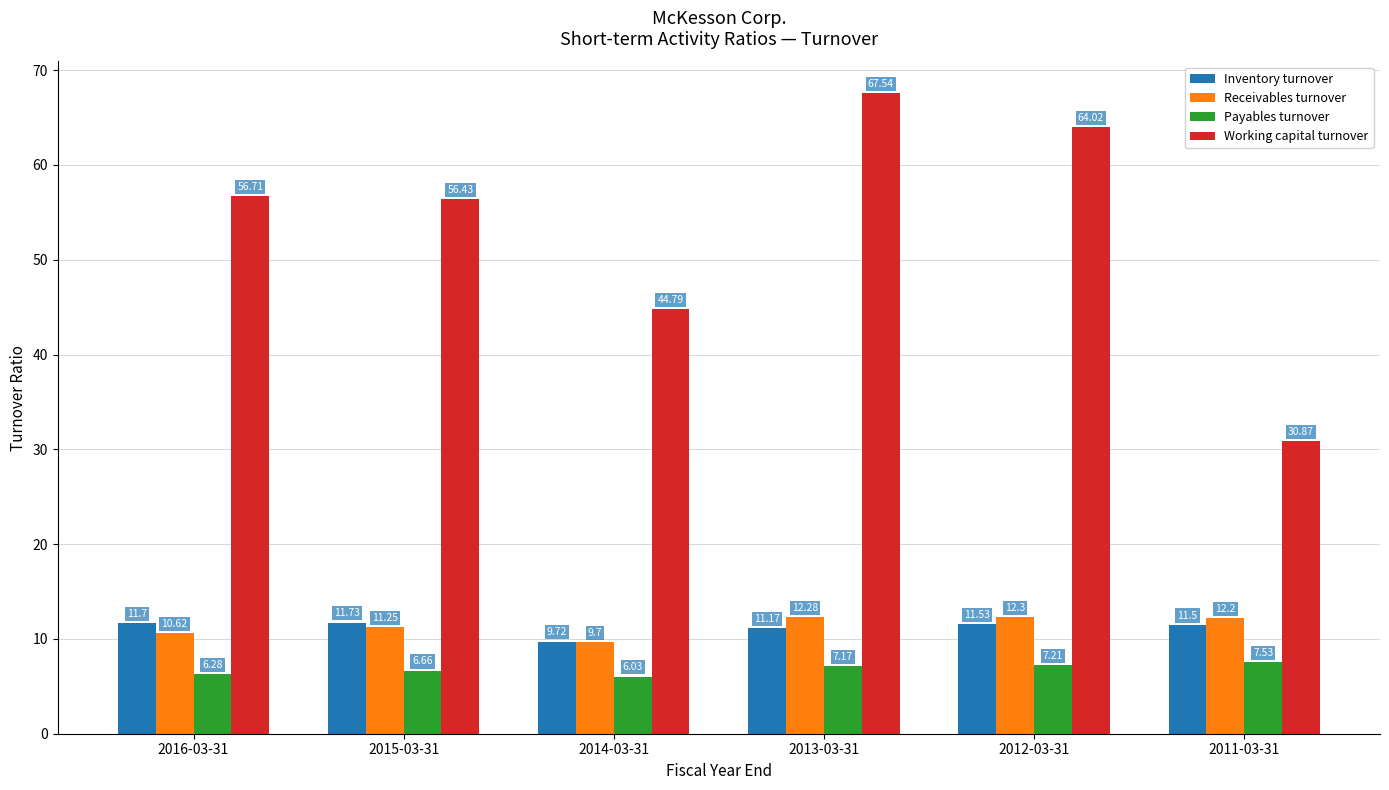

What is the sum of the Receivables turnover values at 2011-03-31 and 2016-03-31?

22.8